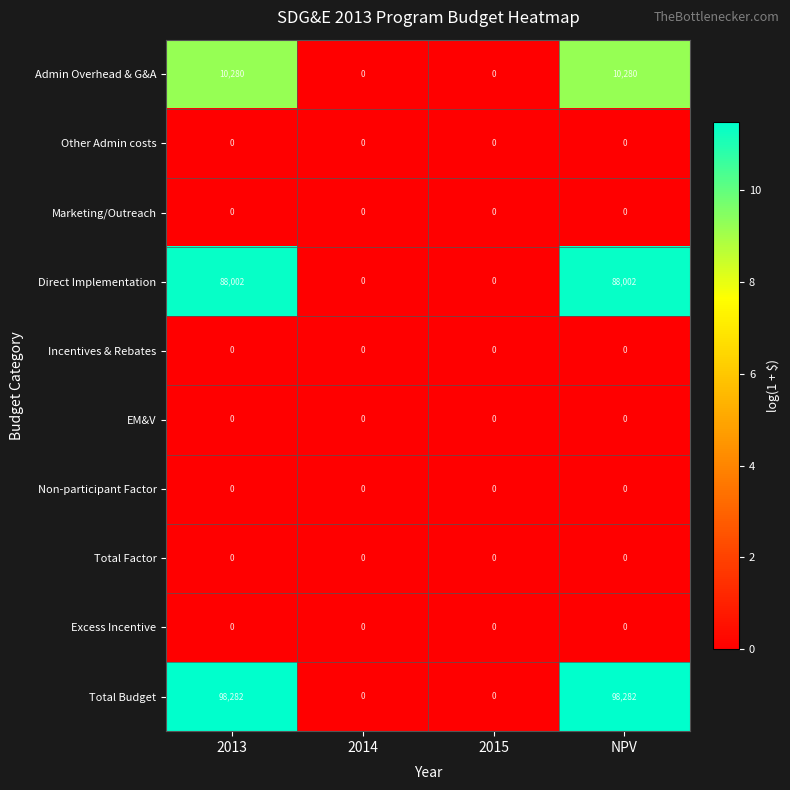

Which series has the largest total across all categories?

Total Budget